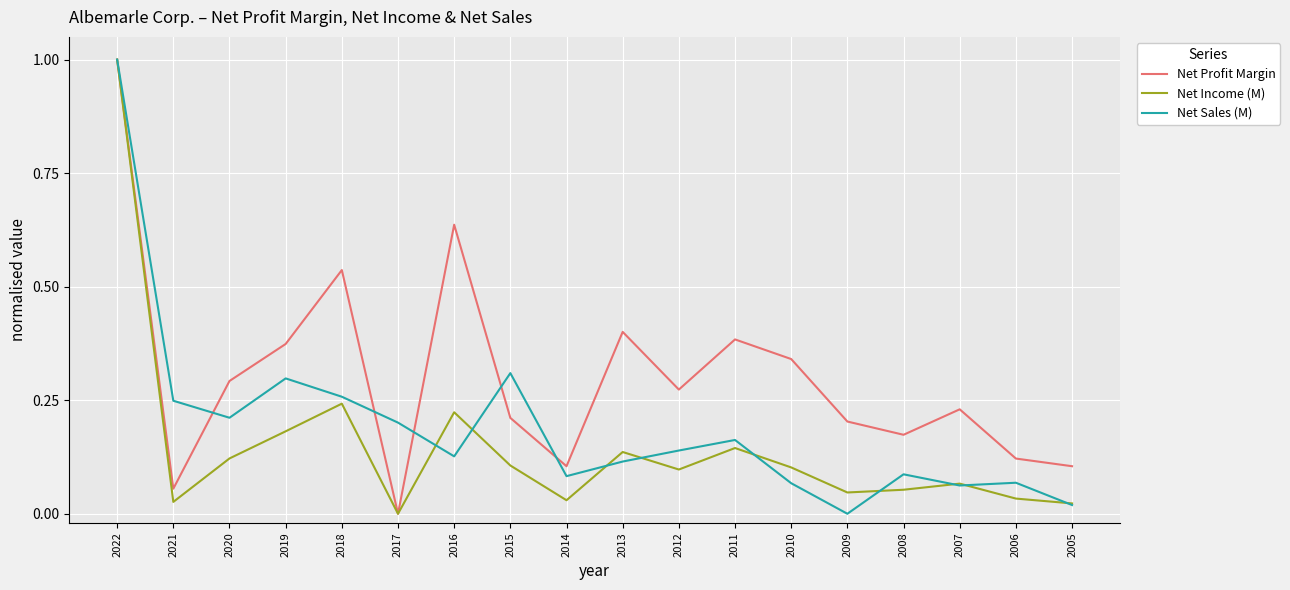

What is the sum of all Net Sales (M) values?

3.5